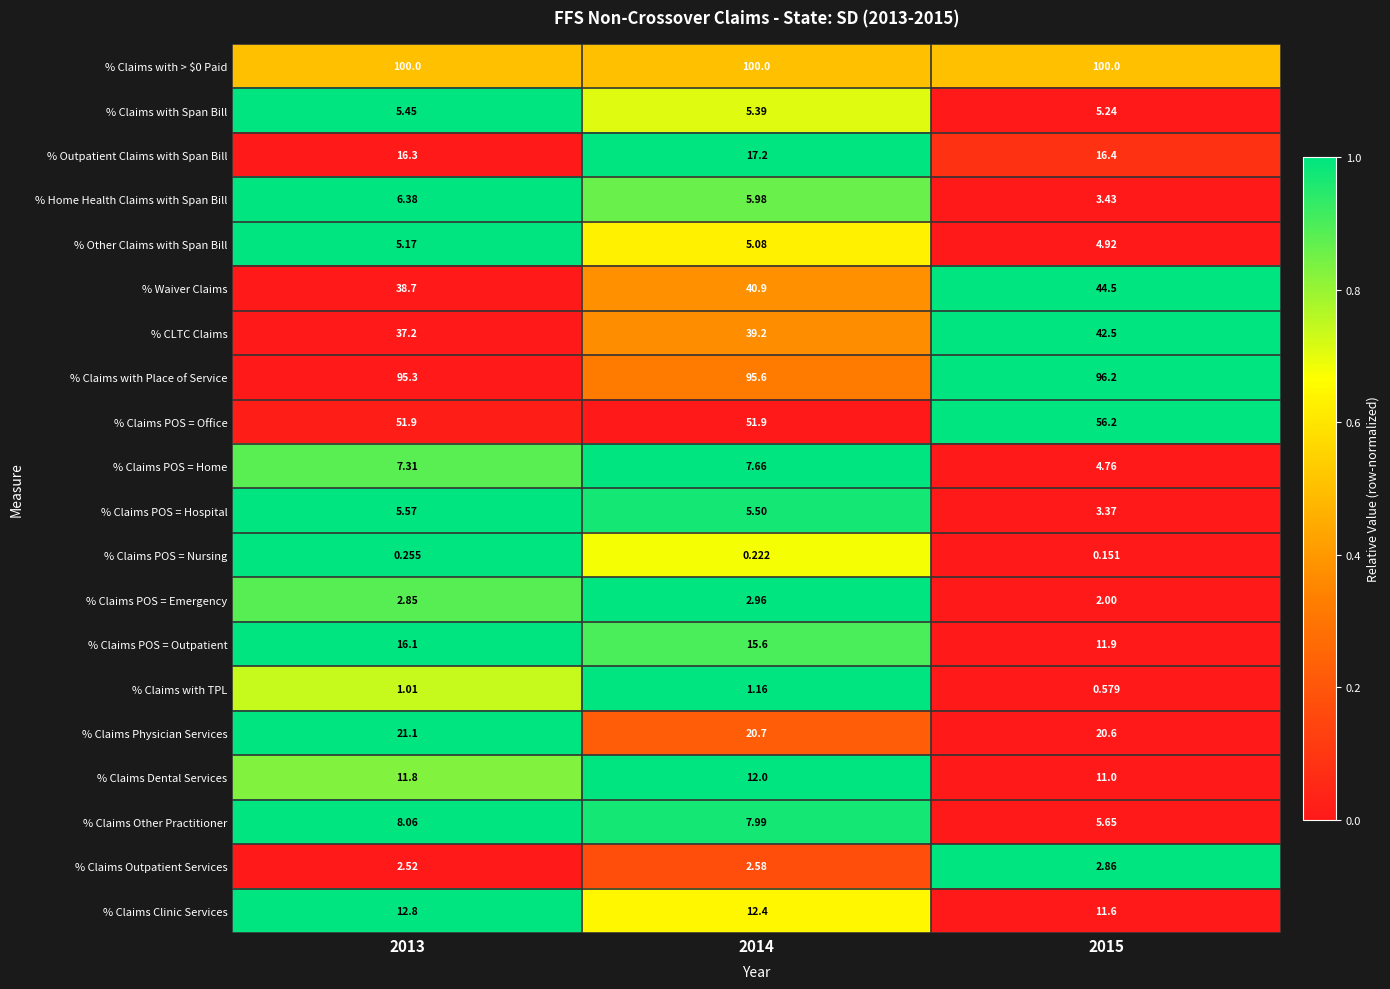

Which series has the widest spread of values?

% Waiver Claims